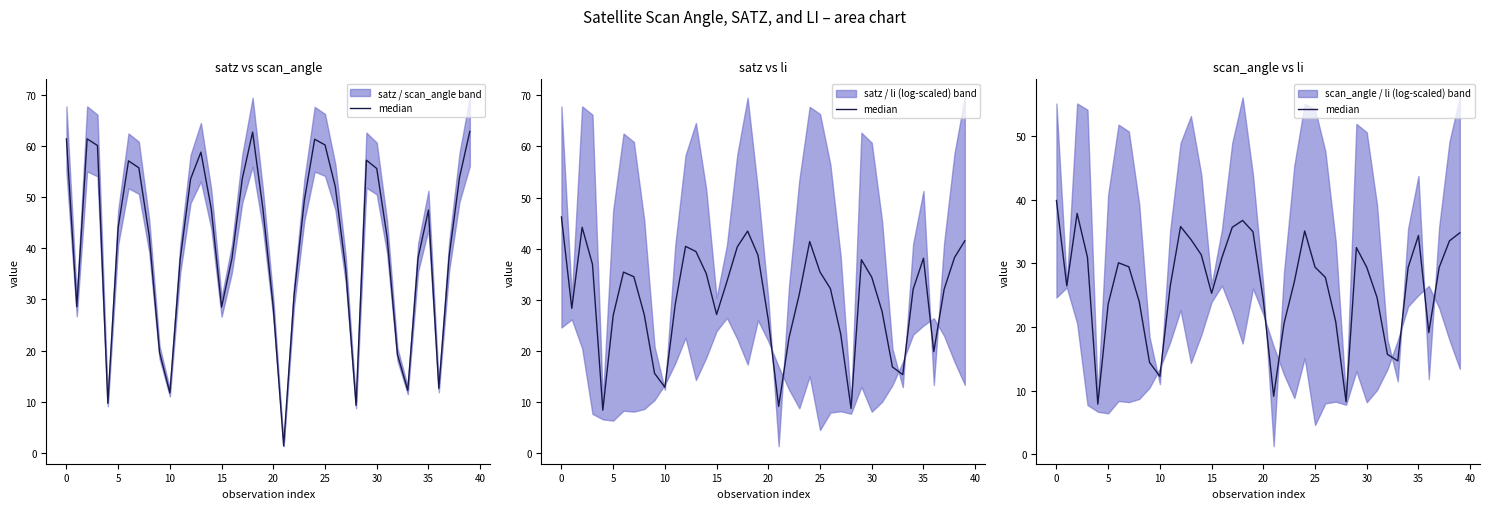

Does the chart have visible grid lines?

No